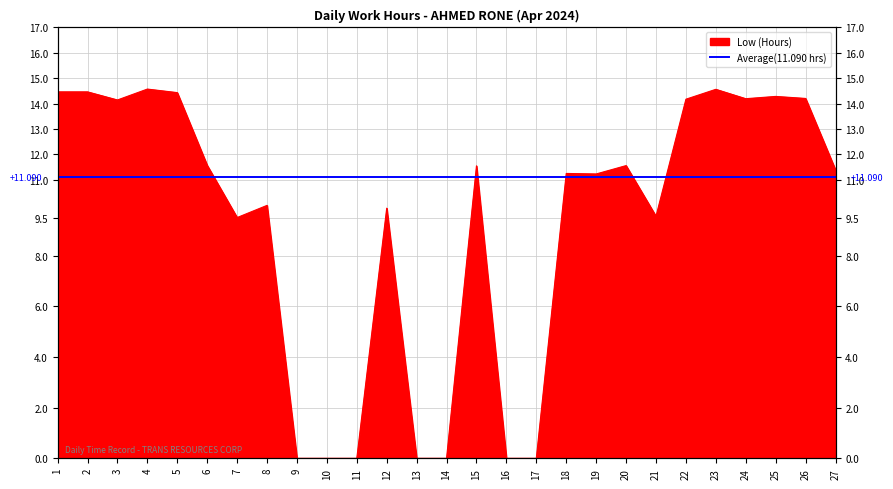

What is the change in value from 12 to 16?

-9.9